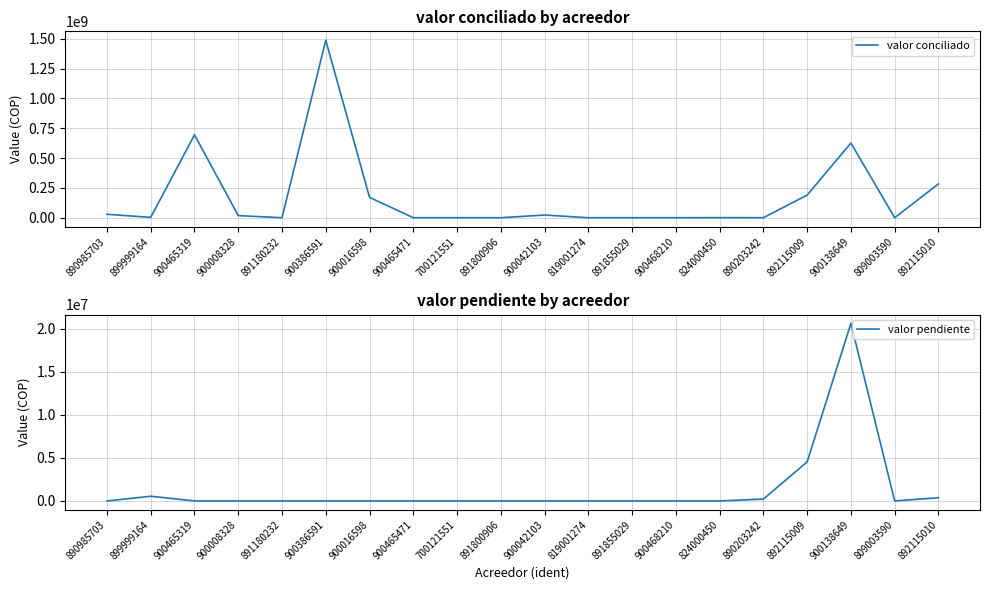

What position from the left is 700121551?

9